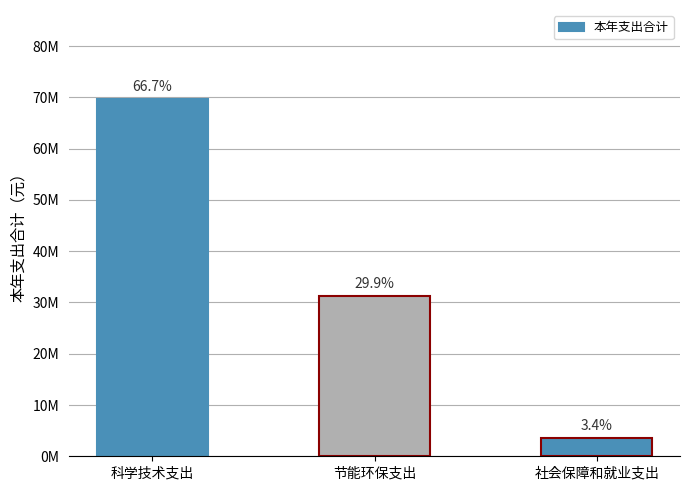

Rank the categories by value from highest to lowest.

科学技术支出, 节能环保支出, 社会保障和就业支出